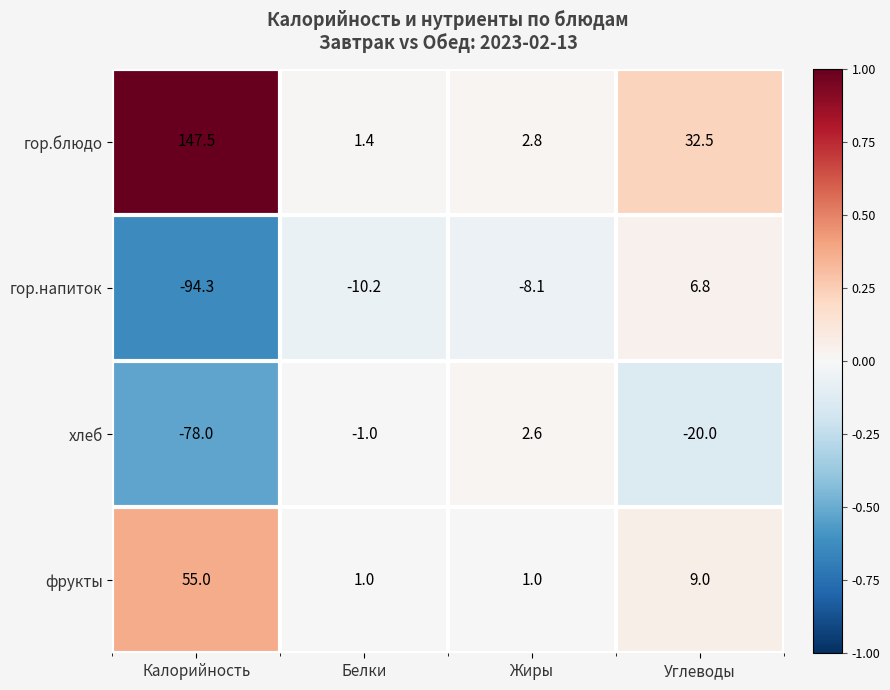

How many distinct data groups are displayed?

4